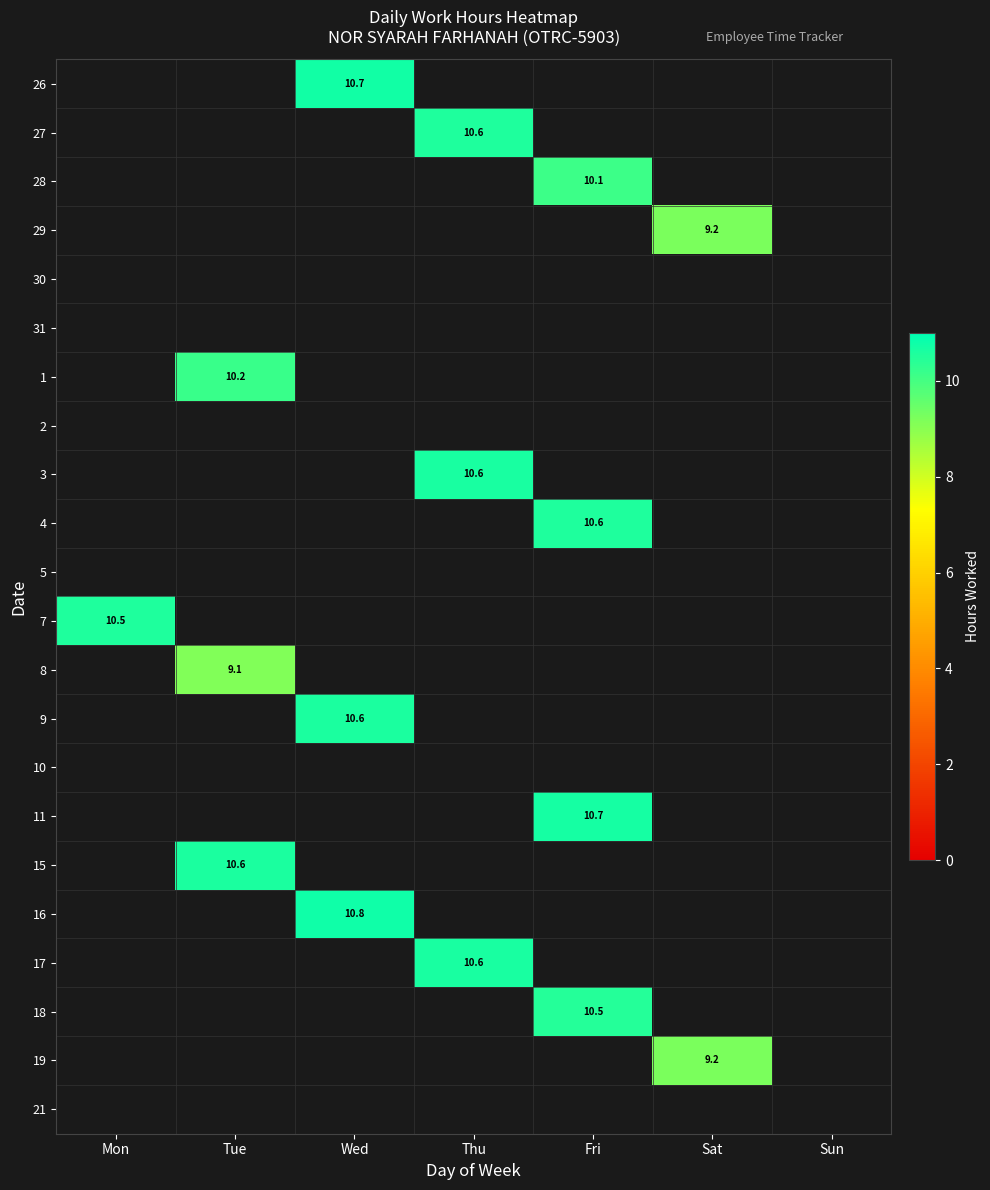

Which has a higher value, Sat or Tue?

Sat